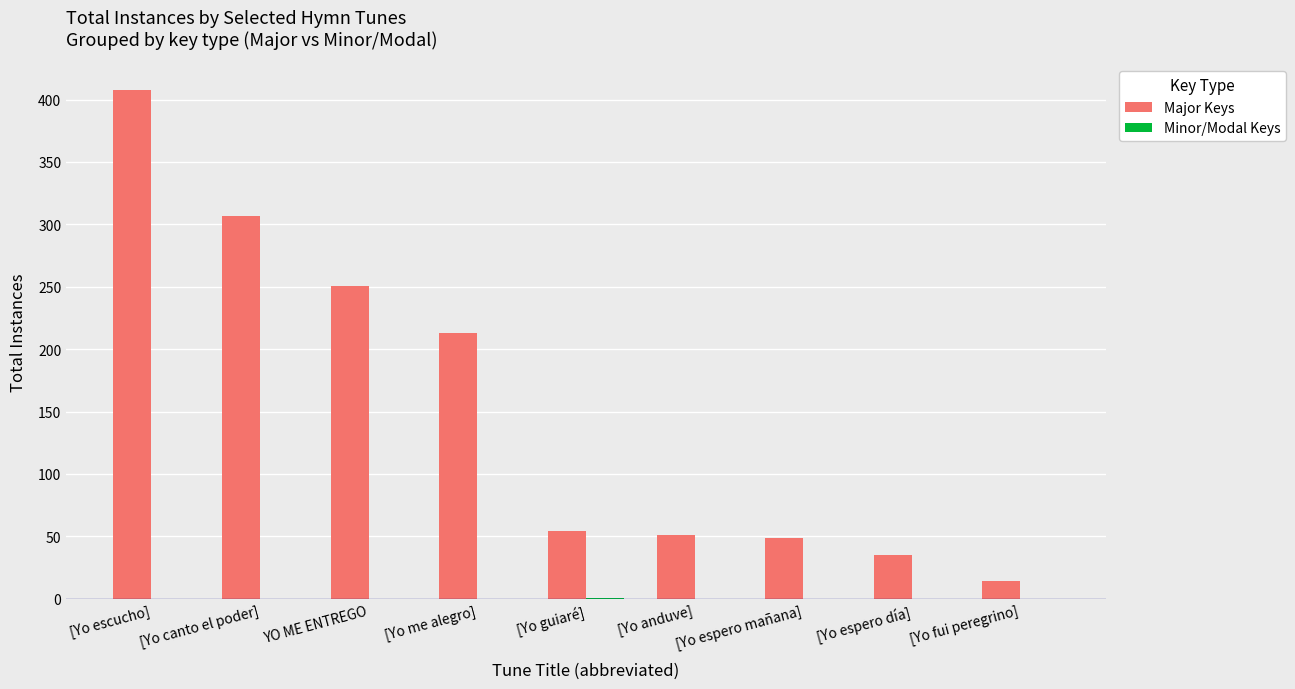

Which series has the largest total across all categories?

Major Keys